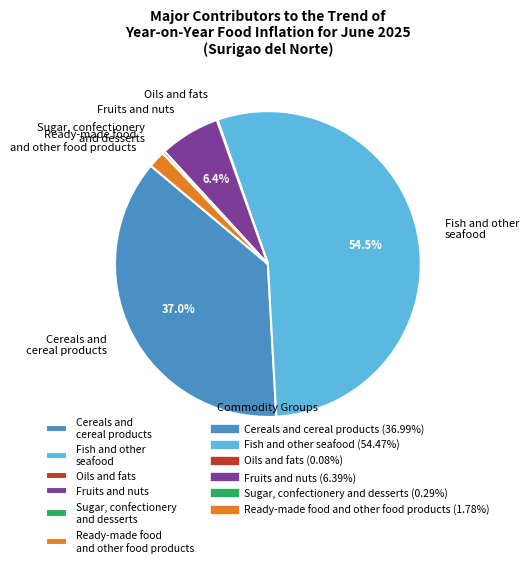

To the nearest percent, what is the average slice percentage?

17%